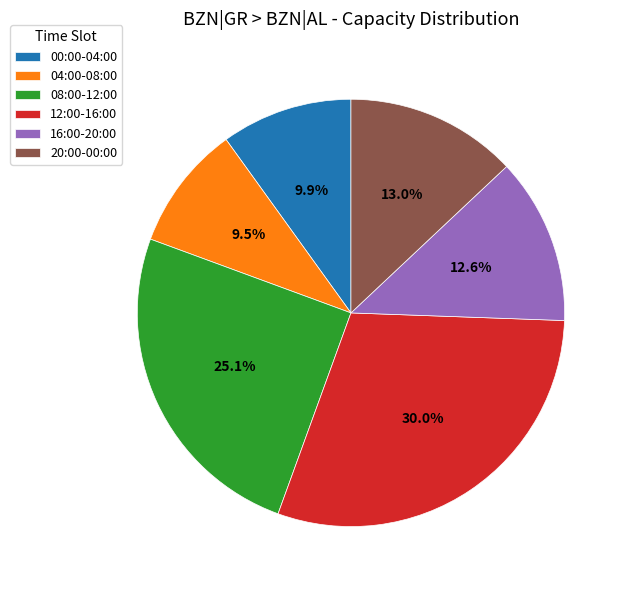

To the nearest percent, what is the average slice percentage?

17%